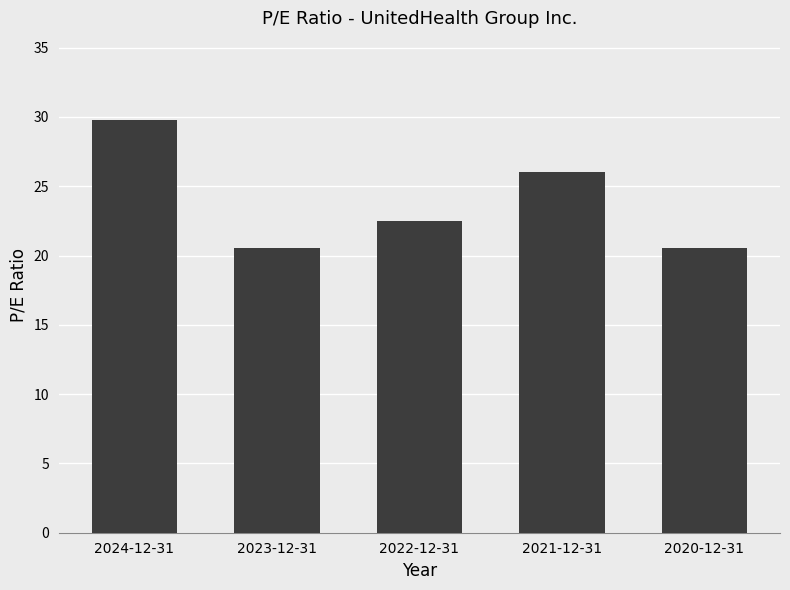

Approximately how many times larger is the value at 2021-12-31 compared to 2024-12-31?

0.9